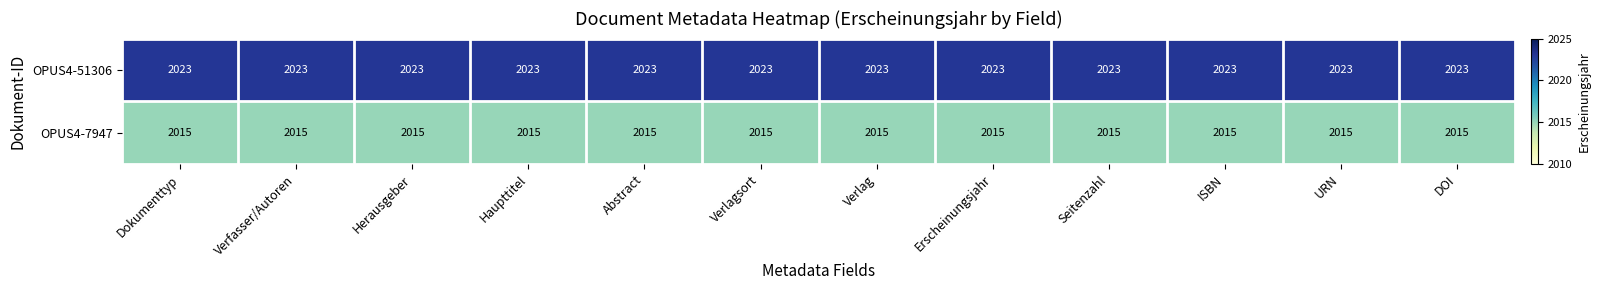

What is the greatest value displayed?

2023